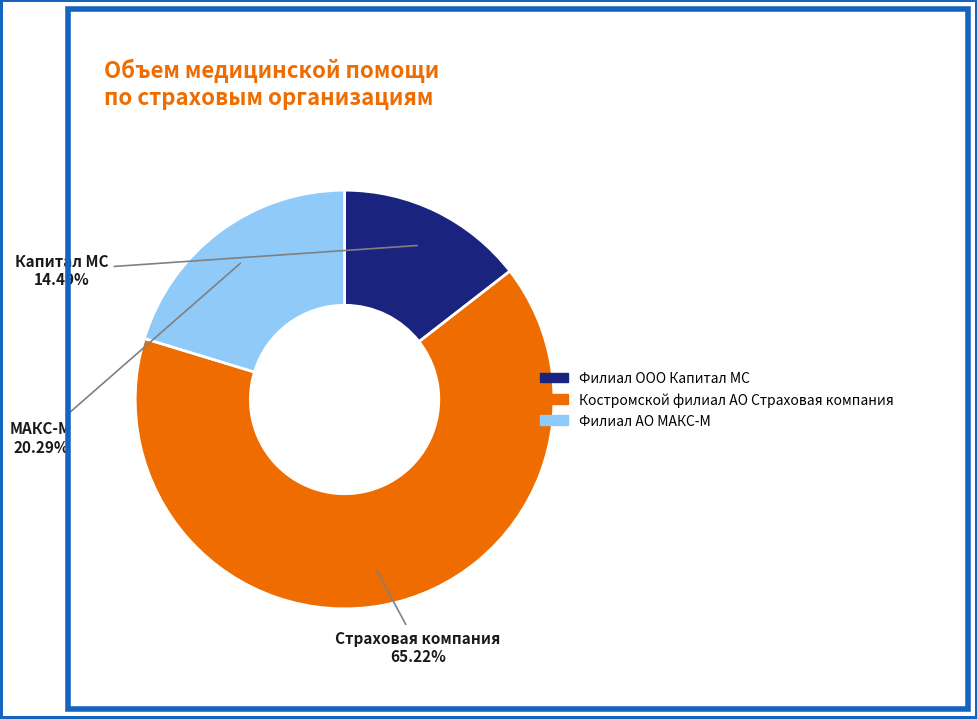

Is there a majority slice in this chart?

Yes